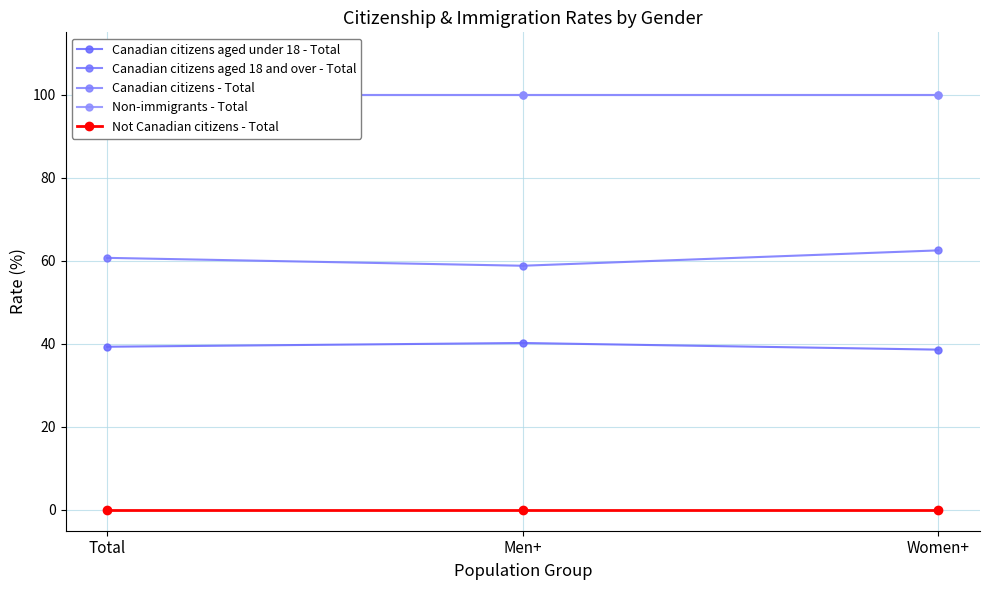

What are all the series names shown in the legend?

Canadian citizens aged under 18 - Total, Canadian citizens aged 18 and over - Total, Canadian citizens - Total, Non-immigrants - Total, Not Canadian citizens - Total